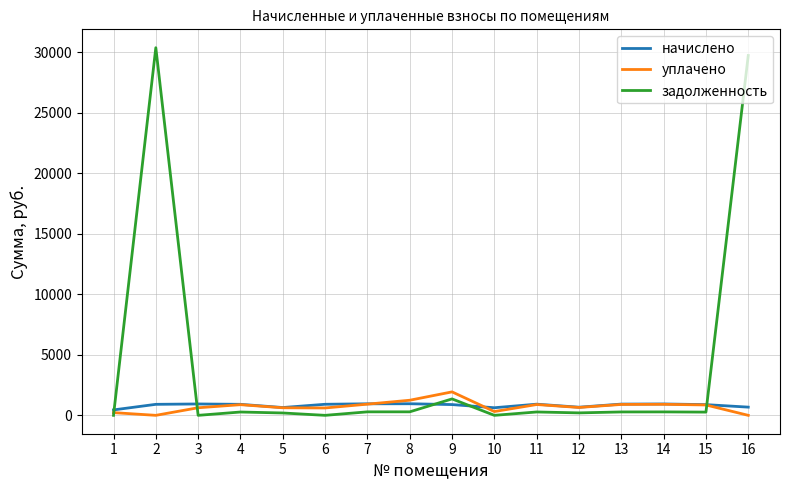

At which label does начислено first exceed 909?

2